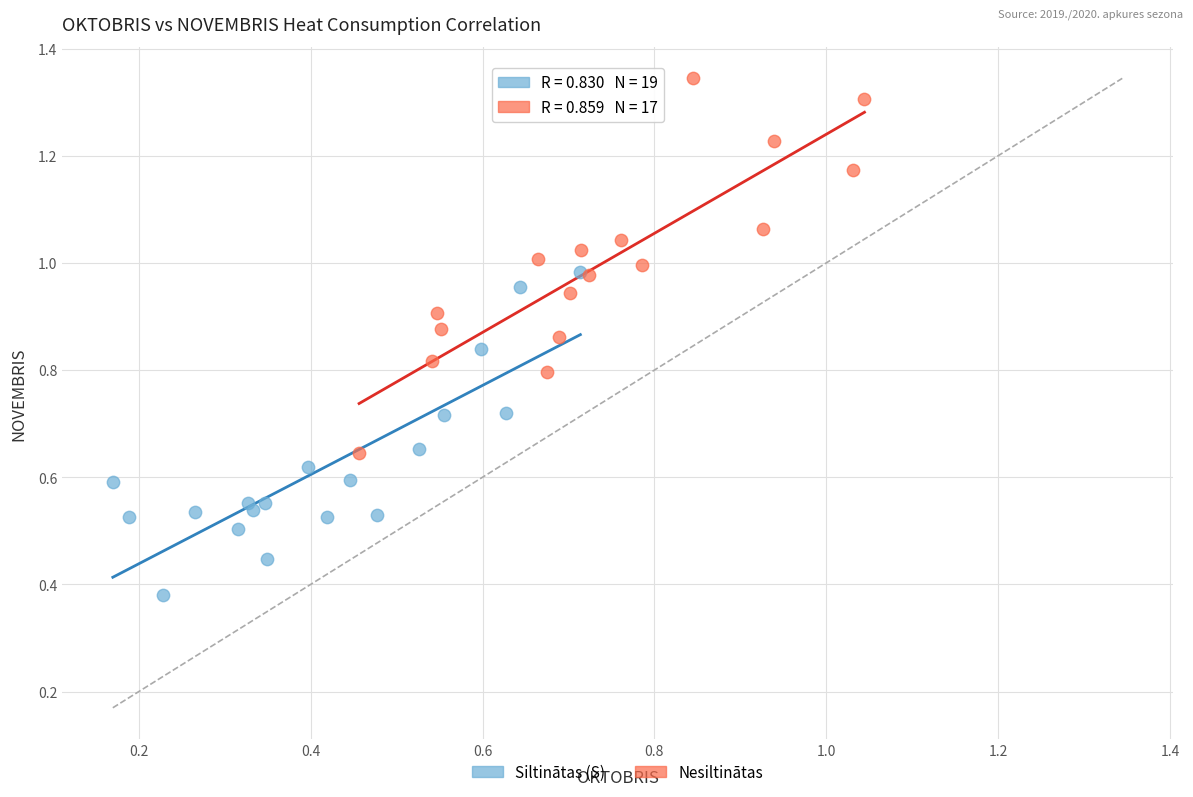

Which series contains the highest Y value?

Nesiltinātas